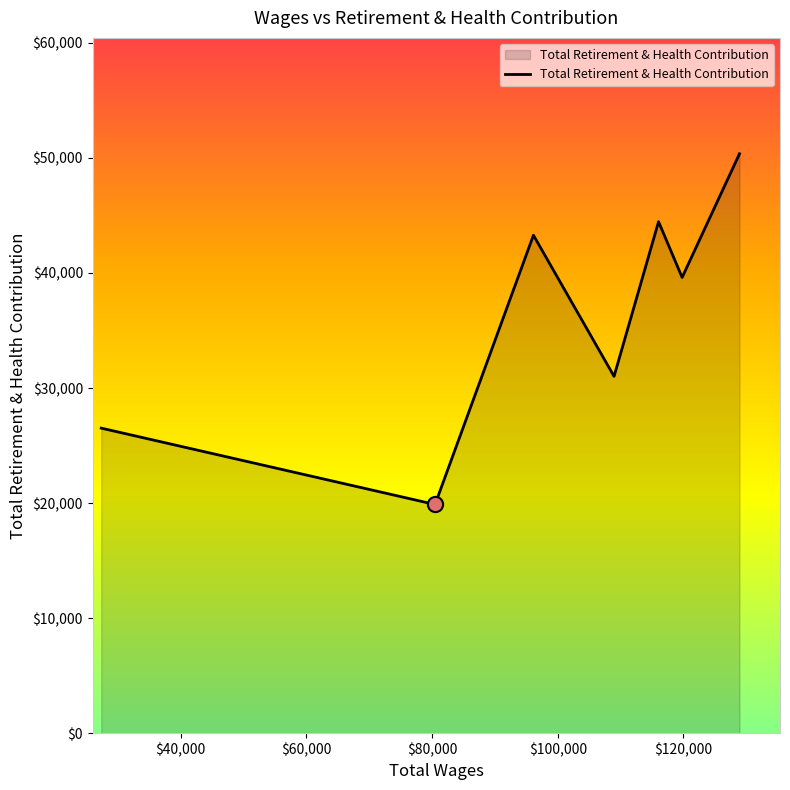

True or false: the data has more than 1 interior local peaks.

True